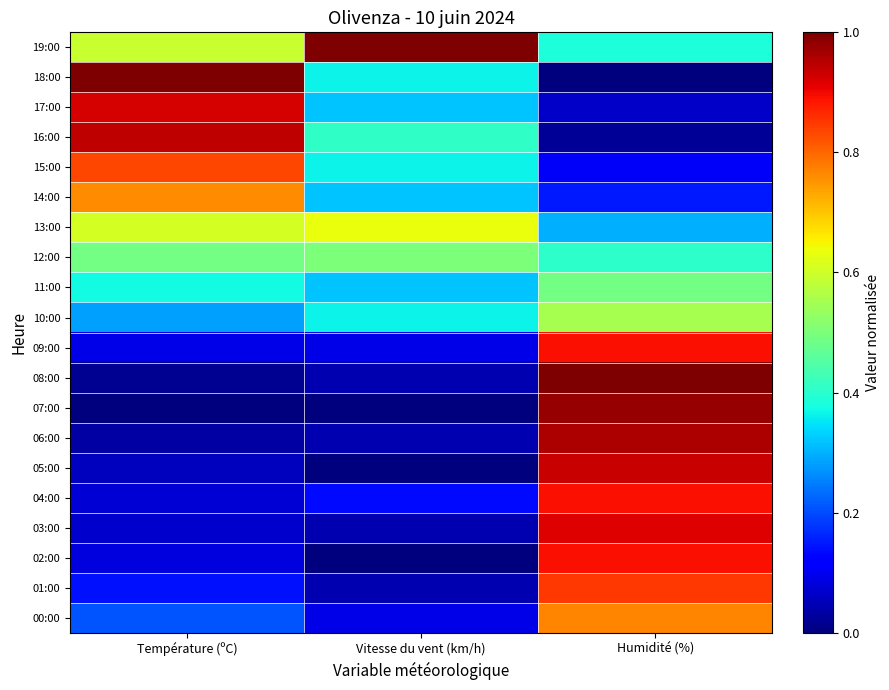

Reading right to left, transcribe all the data shown in this chart.

19:00: Humidité (%)=0.4	Vitesse du vent (km/h)=1.0	Température (ºC)=0.6
18:00: Humidité (%)=0.0	Vitesse du vent (km/h)=0.4	Température (ºC)=1.0
17:00: Humidité (%)=0.1	Vitesse du vent (km/h)=0.3	Température (ºC)=0.9
16:00: Humidité (%)=0.0	Vitesse du vent (km/h)=0.4	Température (ºC)=0.9
15:00: Humidité (%)=0.1	Vitesse du vent (km/h)=0.4	Température (ºC)=0.8
14:00: Humidité (%)=0.1	Vitesse du vent (km/h)=0.3	Température (ºC)=0.8
13:00: Humidité (%)=0.3	Vitesse du vent (km/h)=0.6	Température (ºC)=0.6
12:00: Humidité (%)=0.4	Vitesse du vent (km/h)=0.5	Température (ºC)=0.5
11:00: Humidité (%)=0.5	Vitesse du vent (km/h)=0.3	Température (ºC)=0.4
10:00: Humidité (%)=0.6	Vitesse du vent (km/h)=0.4	Température (ºC)=0.3
09:00: Humidité (%)=0.9	Vitesse du vent (km/h)=0.1	Température (ºC)=0.1
08:00: Humidité (%)=1.0	Vitesse du vent (km/h)=0.0	Température (ºC)=0.0
07:00: Humidité (%)=1.0	Vitesse du vent (km/h)=0.0	Température (ºC)=0.0
06:00: Humidité (%)=1.0	Vitesse du vent (km/h)=0.0	Température (ºC)=0.0
05:00: Humidité (%)=0.9	Vitesse du vent (km/h)=0.0	Température (ºC)=0.1
04:00: Humidité (%)=0.9	Vitesse du vent (km/h)=0.1	Température (ºC)=0.1
03:00: Humidité (%)=0.9	Vitesse du vent (km/h)=0.0	Température (ºC)=0.1
02:00: Humidité (%)=0.9	Vitesse du vent (km/h)=0.0	Température (ºC)=0.1
01:00: Humidité (%)=0.9	Vitesse du vent (km/h)=0.0	Température (ºC)=0.1
00:00: Humidité (%)=0.8	Vitesse du vent (km/h)=0.1	Température (ºC)=0.2